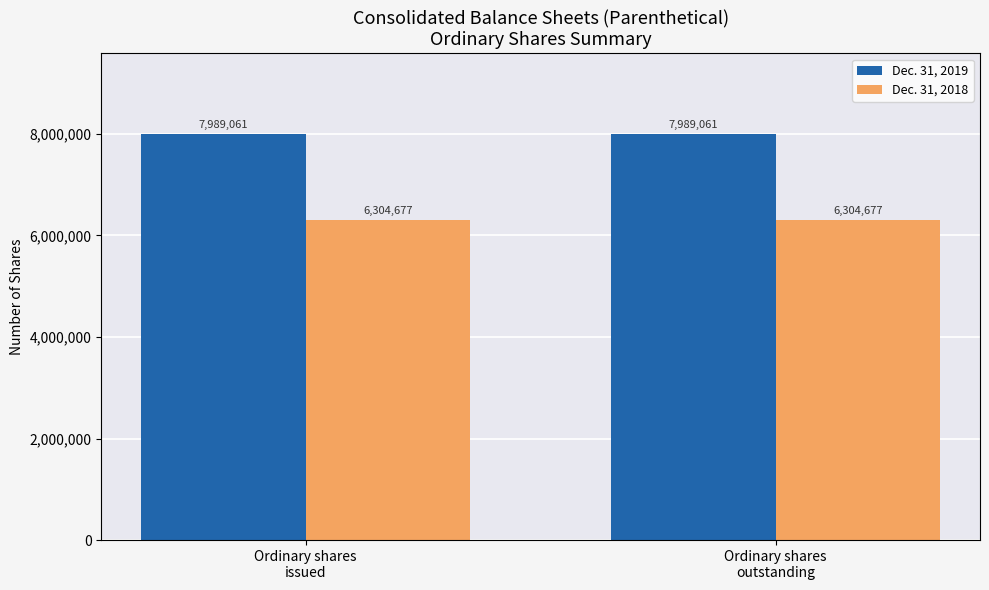

What is the sum of all Dec. 31, 2019 values?

15978122